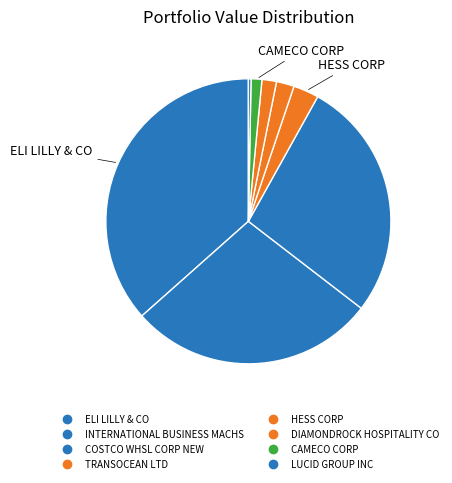

How many segments does this pie chart have?

8